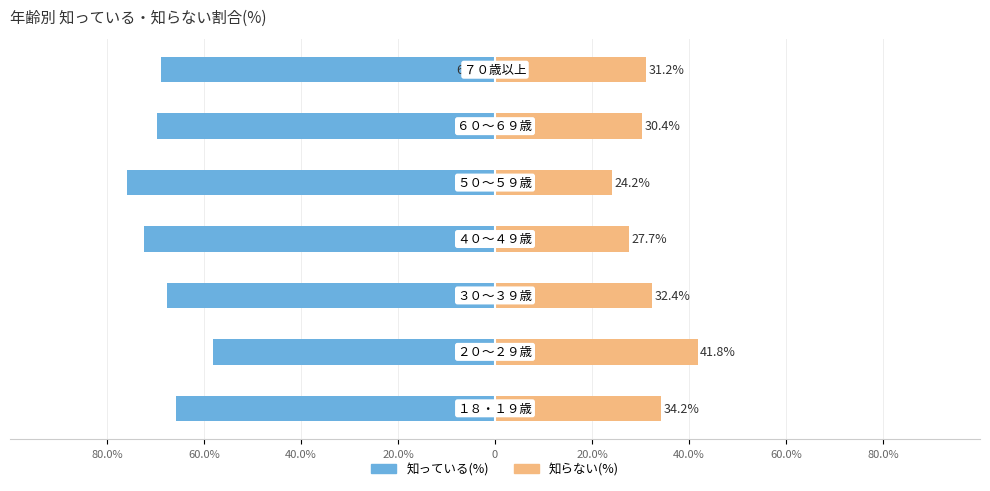

What is the approximate value of 知っている(%) at 40.0%?

-68.8